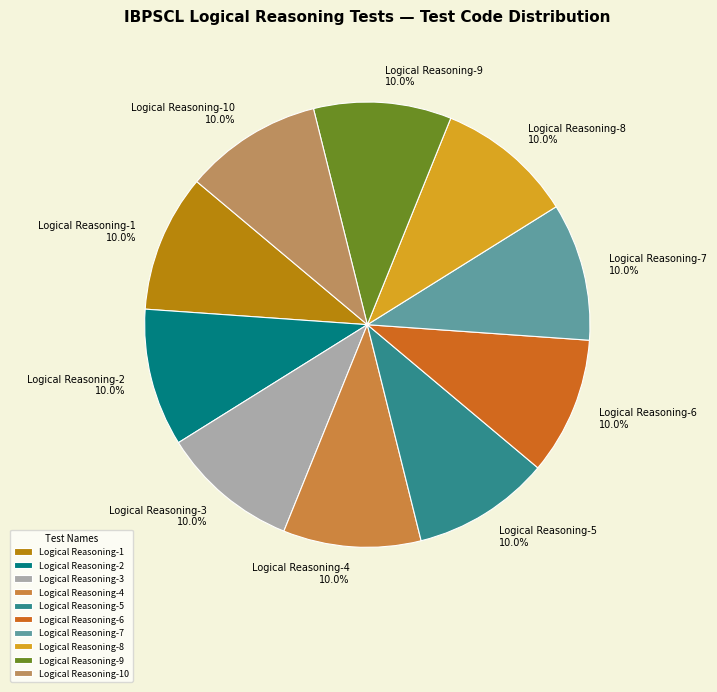

Does Logical Reasoning-1 account for over 50% of the chart?

No